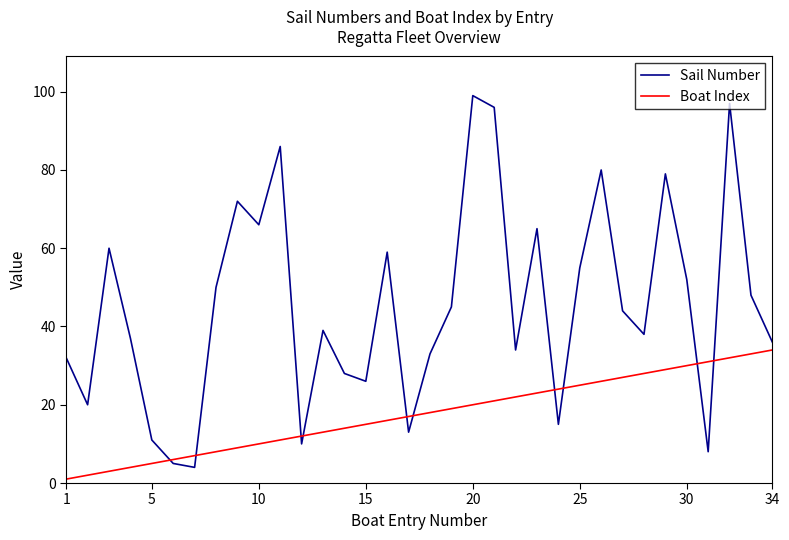

Count the number of data series in this chart.

2